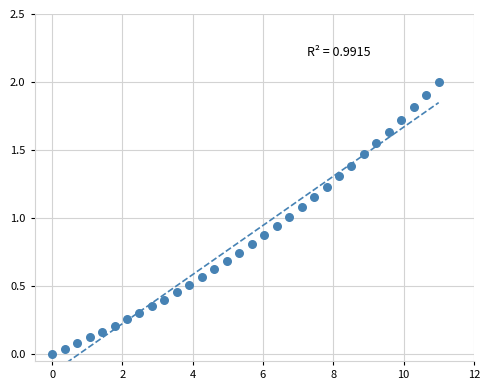

What is the range of X values (max minus min)?

11.0